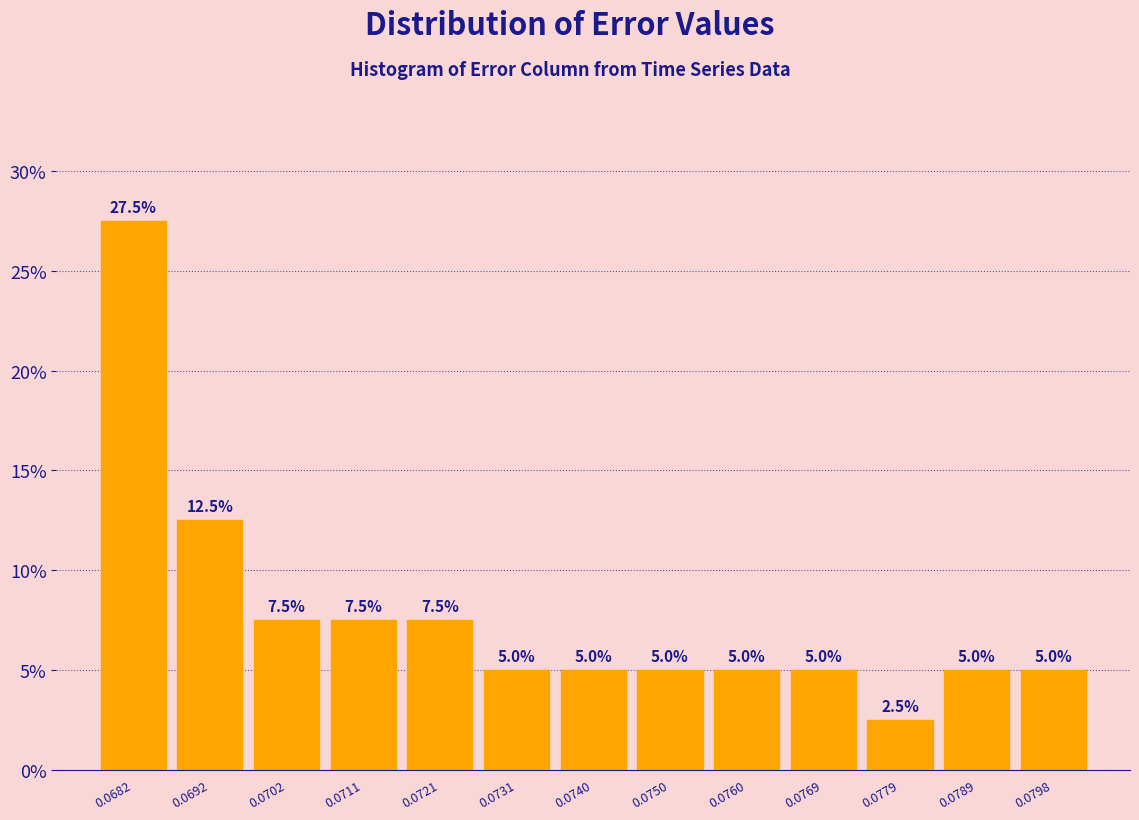

Reading left to right, extract all data points from this chart.

27.5	12.5	7.5	7.5	7.5	5.0	5.0	5.0	5.0	5.0	2.5	5.0	5.0